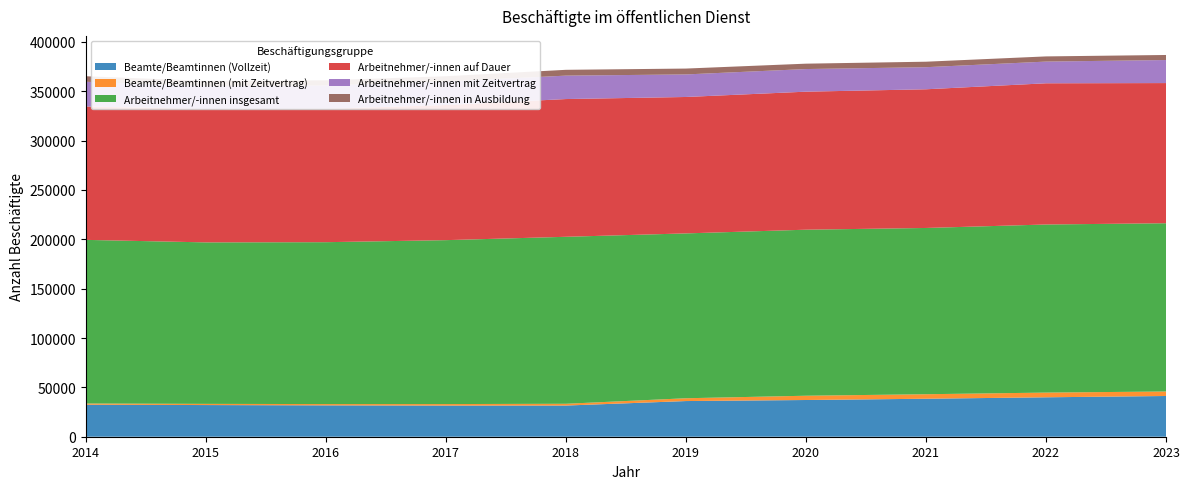

Reading left to right, extract all data points from this chart.

Beamte/Beamtinnen (Vollzeit): 32410	32090	31765	31540	31580	36140	37200	38490	39945	41265
Beamte/Beamtinnen (mit Zeitvertrag): 1250	1195	1325	1550	1805	2845	4335	4570	4775	4575
Arbeitnehmer/-innen insgesamt: 165790	163625	164015	166085	169190	167025	168230	168460	170315	170480
Arbeitnehmer/-innen auf Dauer: 135135	135205	135140	136920	139565	138230	139855	140520	143080	142015
Arbeitnehmer/-innen mit Zeitvertrag: 25070	22975	23720	23875	23735	22845	22920	22380	21985	23340
Arbeitnehmer/-innen in Ausbildung: 5590	5450	5150	5290	5890	5950	5455	5560	5250	5125